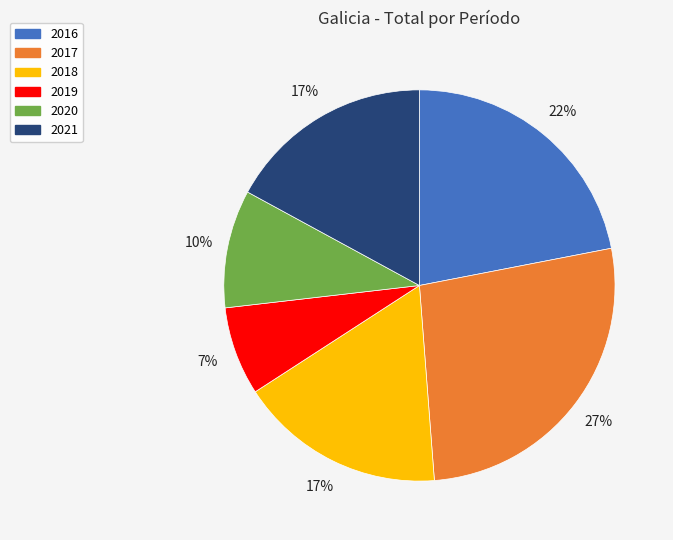

Which slice is the largest?

2017